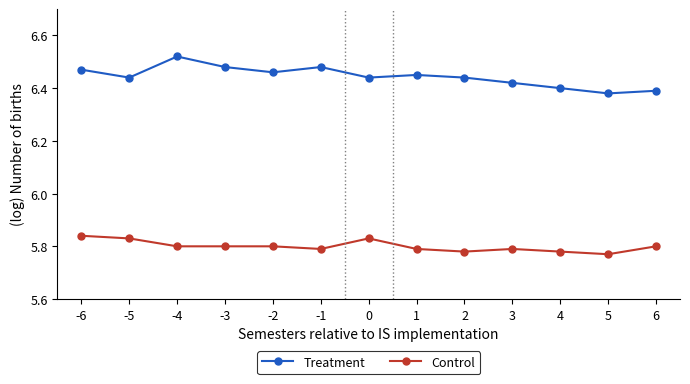

True or false: Treatment and Control cross at least once.

False